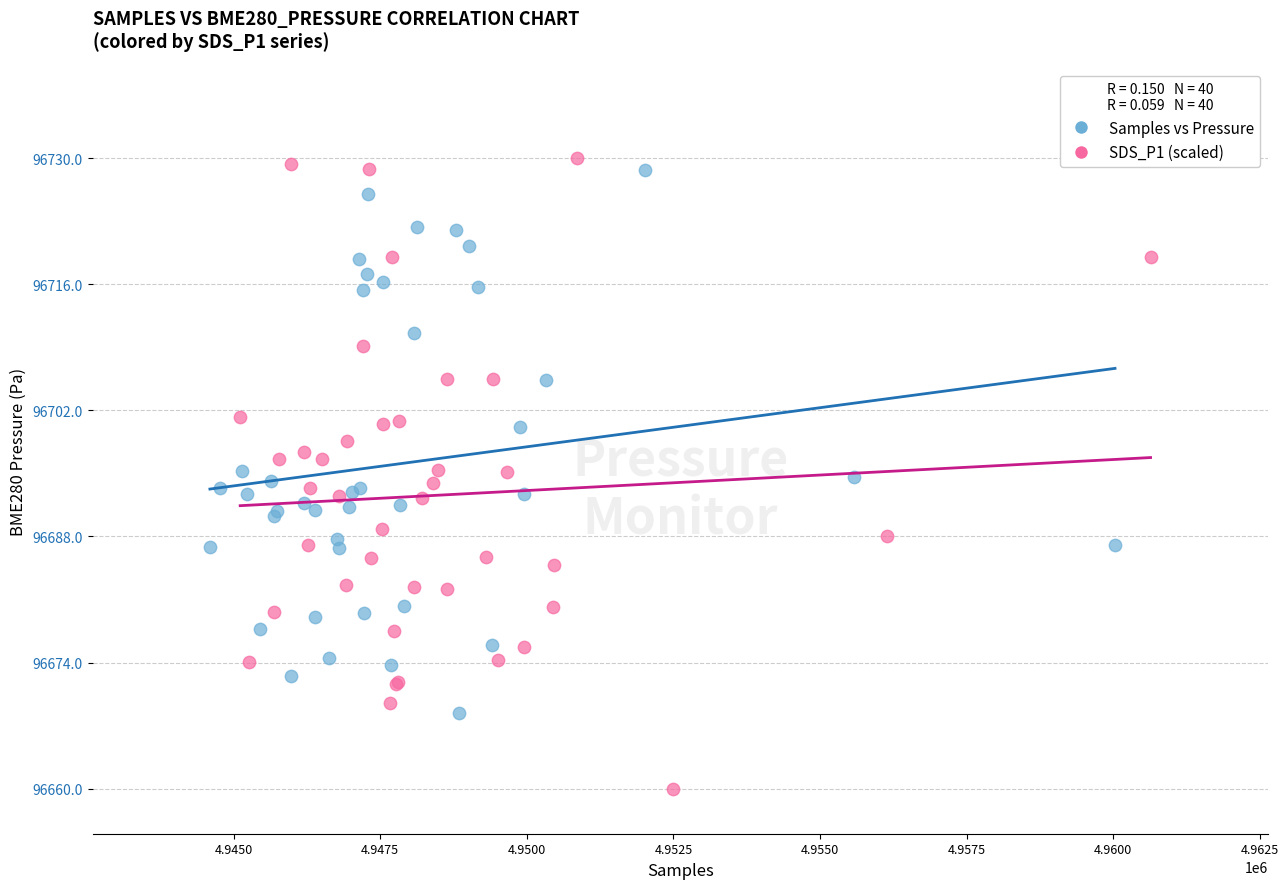

Which series has the widest spread of Y values?

SDS_P1 (scaled)